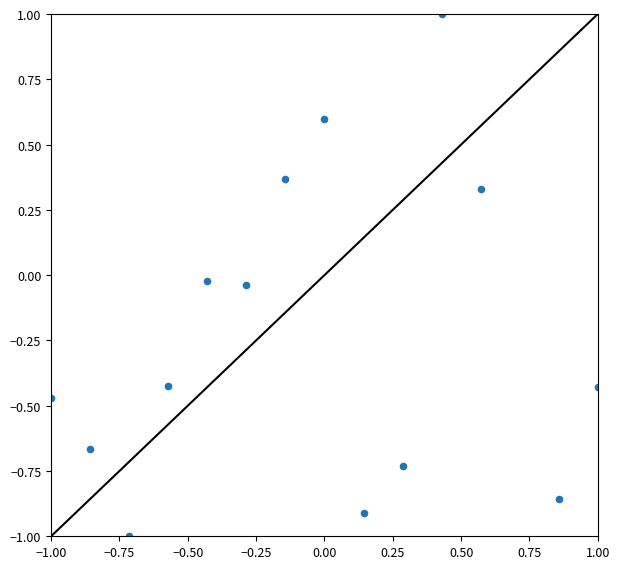

What is the range of X values (max minus min)?

2.0